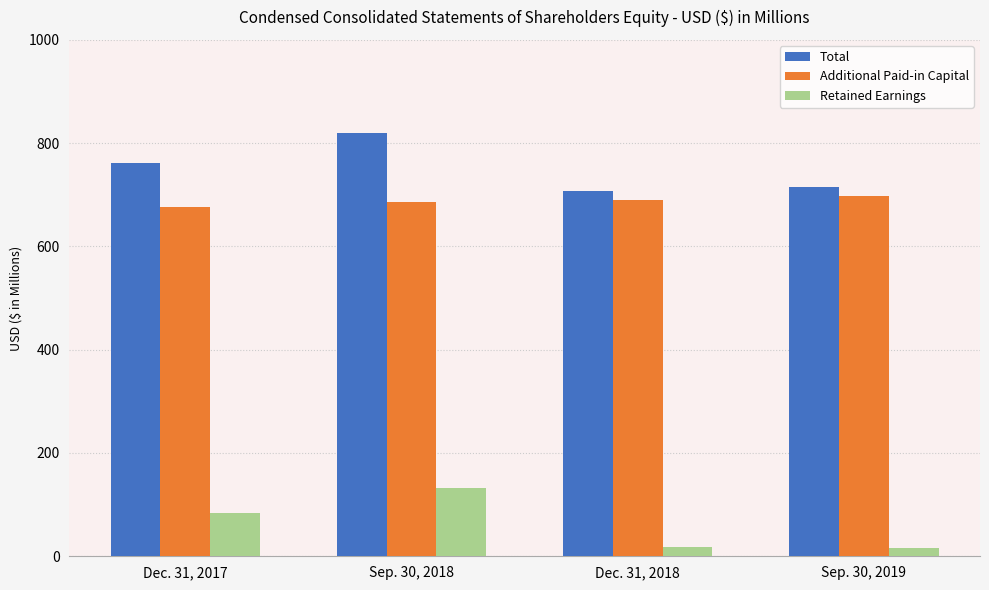

What is the label of the 1st bar from the left?

Dec. 31, 2017